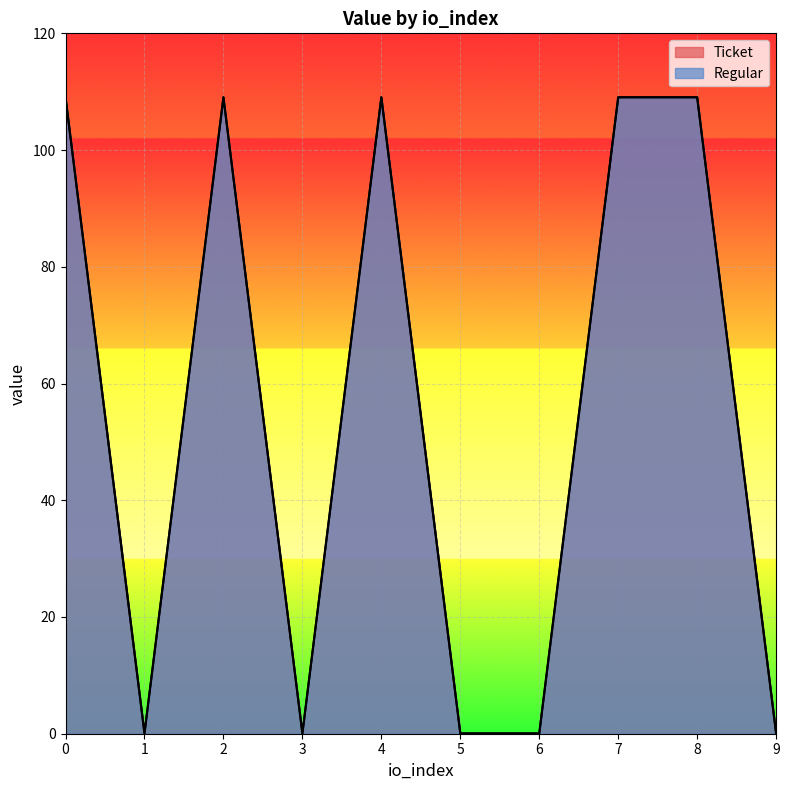

What is the sum of all Ticket values?

545.5